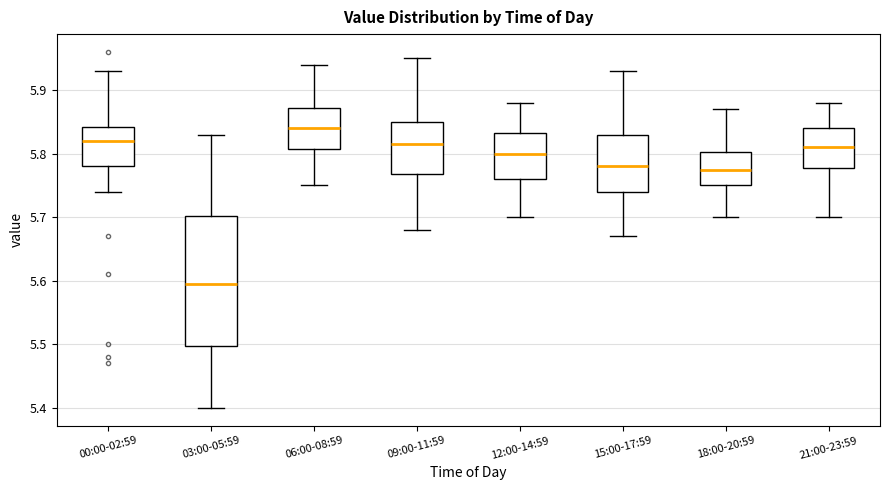

Which box has the highest median line?

06:00-08:59